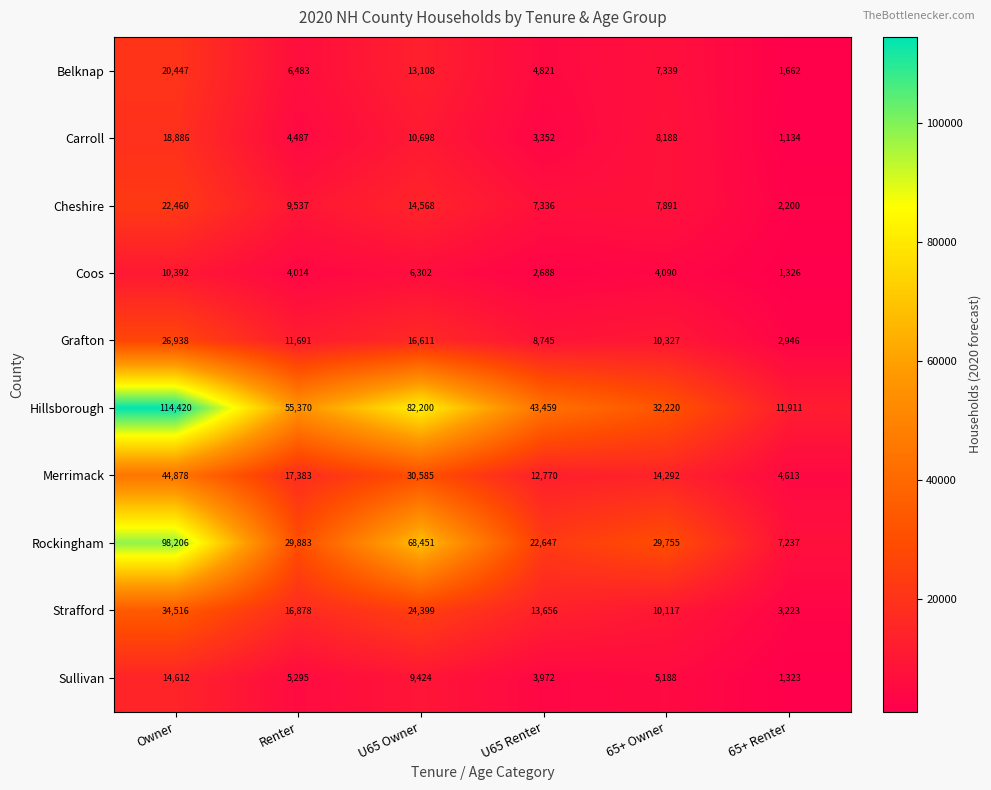

What is the difference between the maximum and second lowest values in the Hillsborough series?

82200